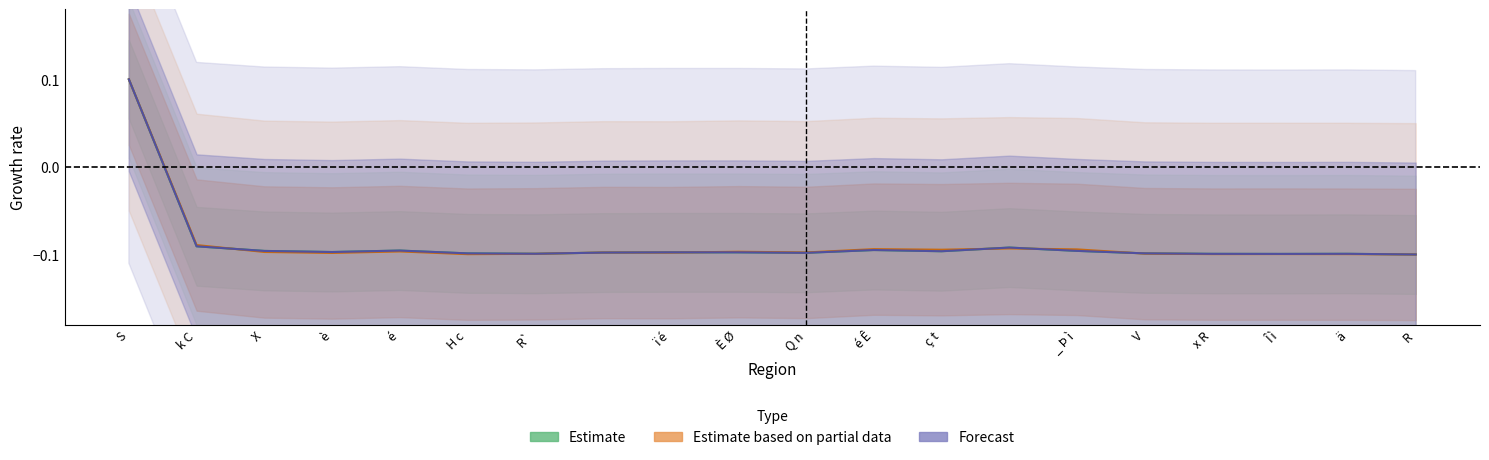

Is this an area chart (filled region under the line)?

No